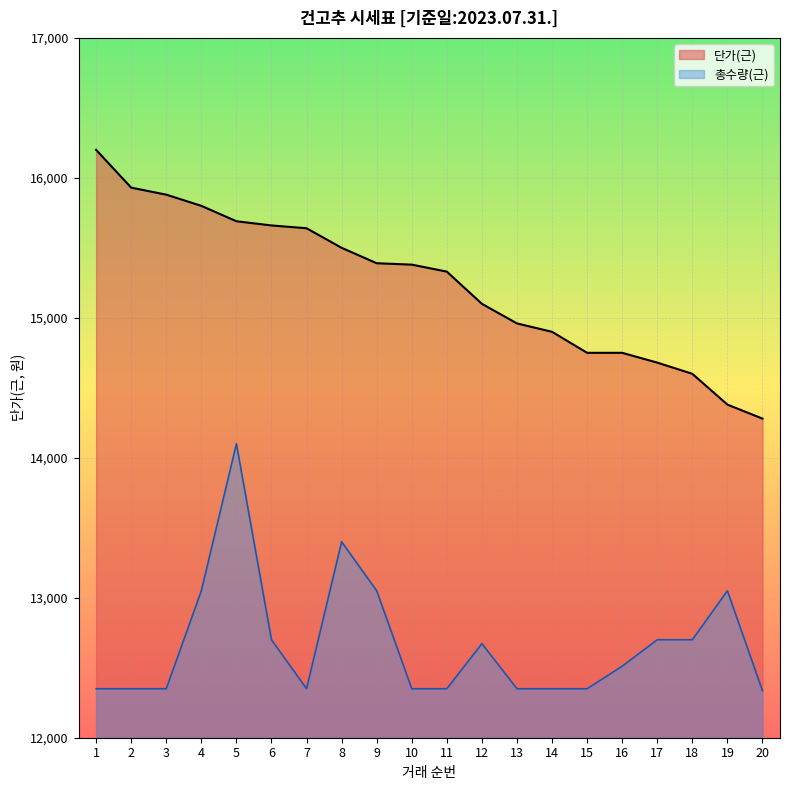

At 18, list the series in order from largest to smallest.

단가(근), 총수량(근)